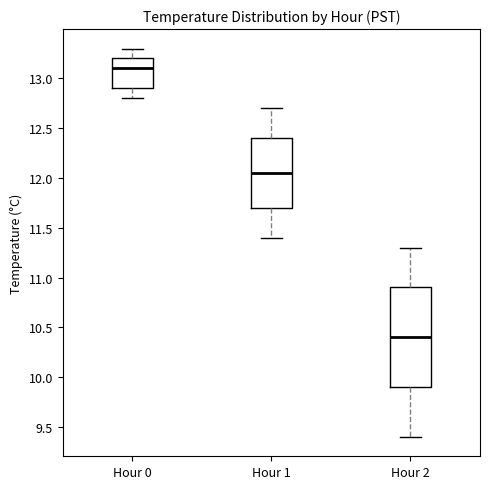

Comparing the boxes themselves (not the whiskers), which one is the tallest?

Hour 2